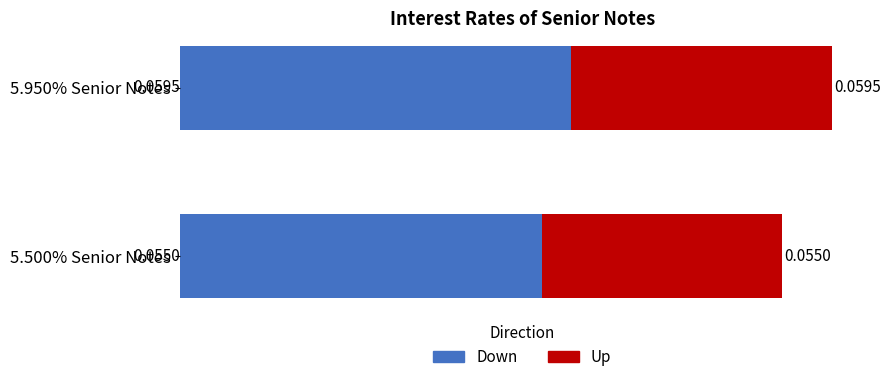

What is the sum of all Down values?

0.1